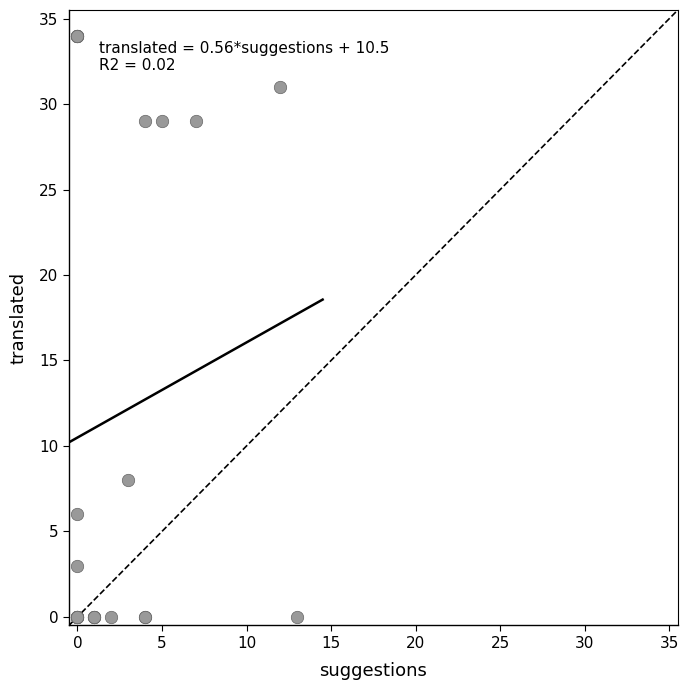

What Y value in the scatter plot is closest to 17?

8